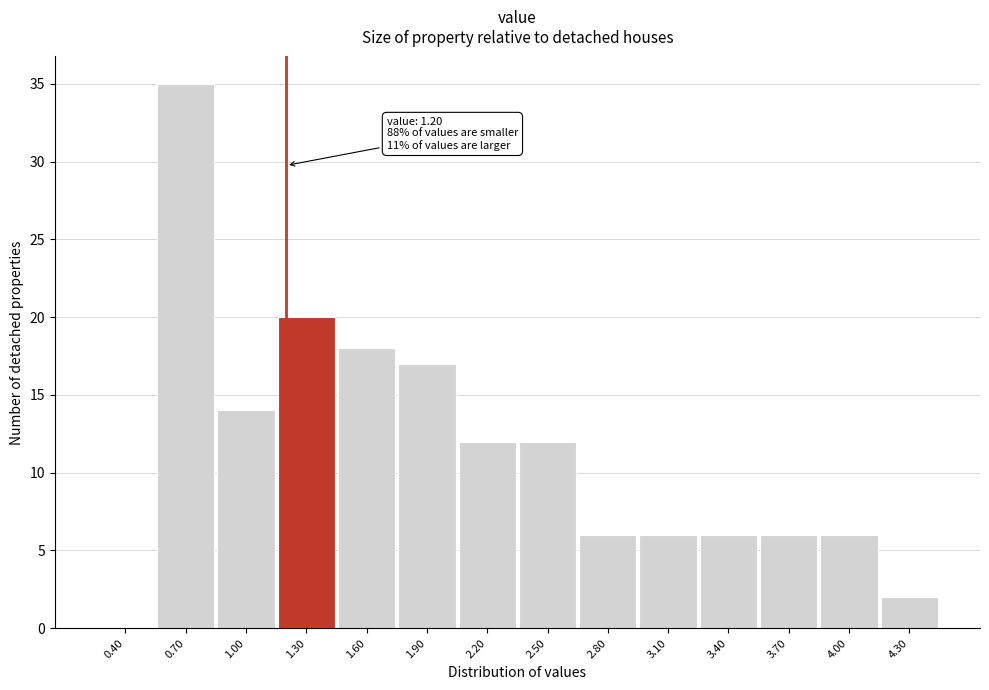

Over which range of the x-axis is the bar tallest?

0.55 to 0.85